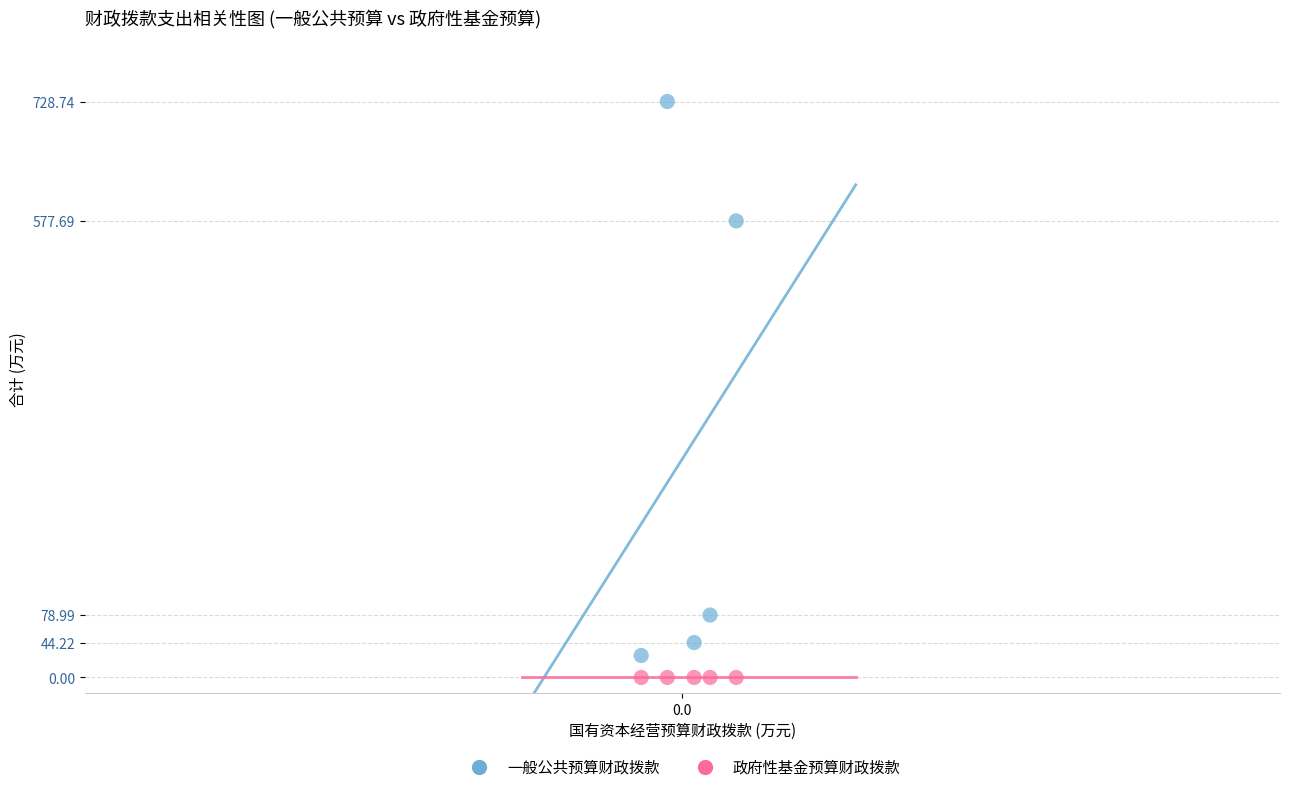

Across all series, what Y value is closest to 364?

577.7